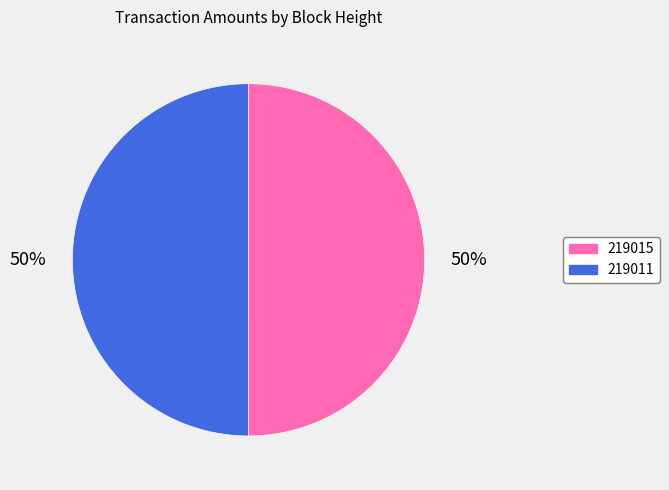

To the nearest percent, what is the combined percentage of 219015 and 219011?

100%